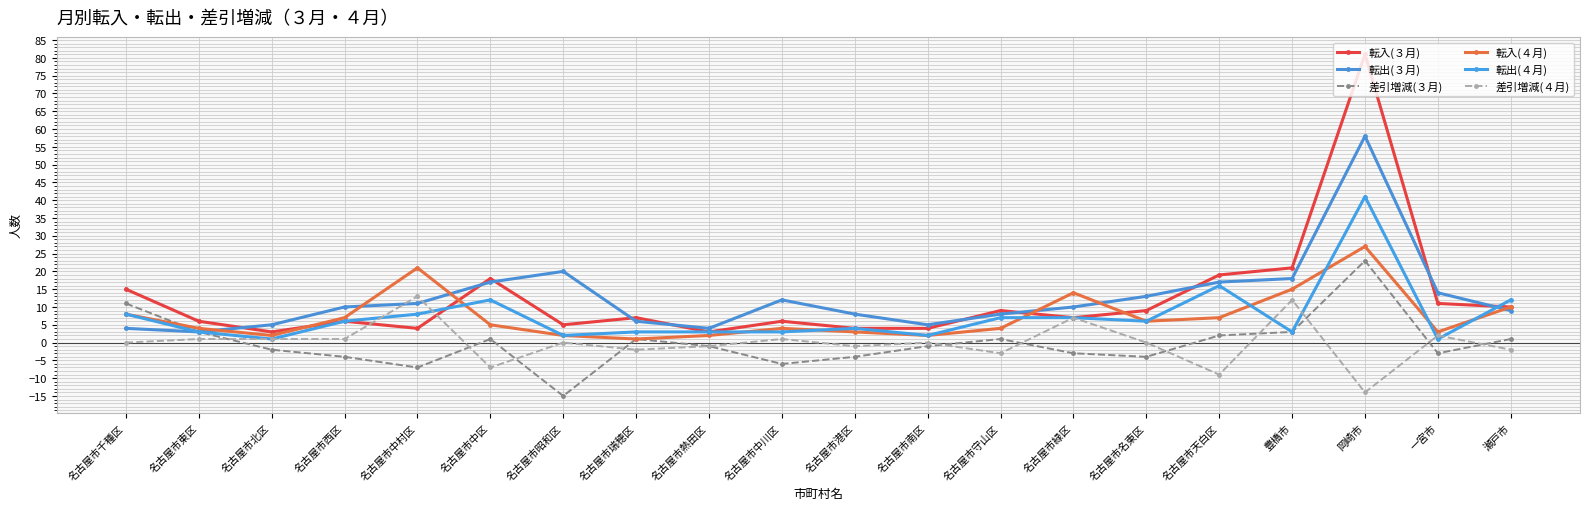

What position from the left is 名古屋市瑞穂区?

8